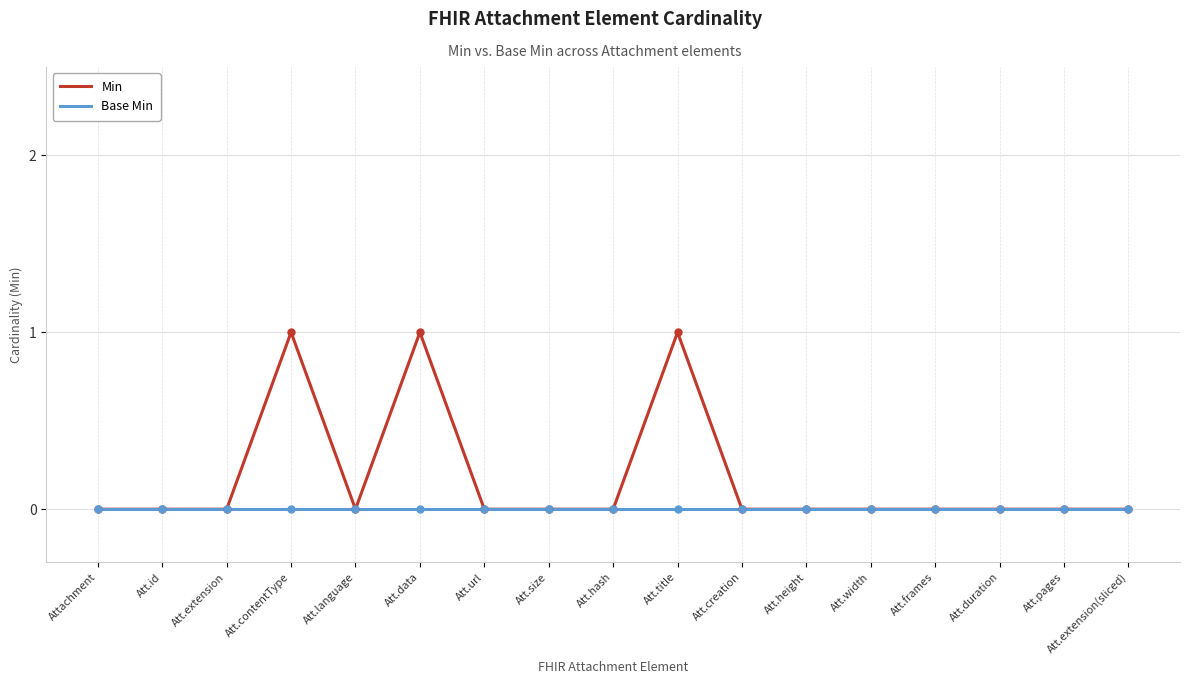

Which series has the largest range (max minus min)?

Min